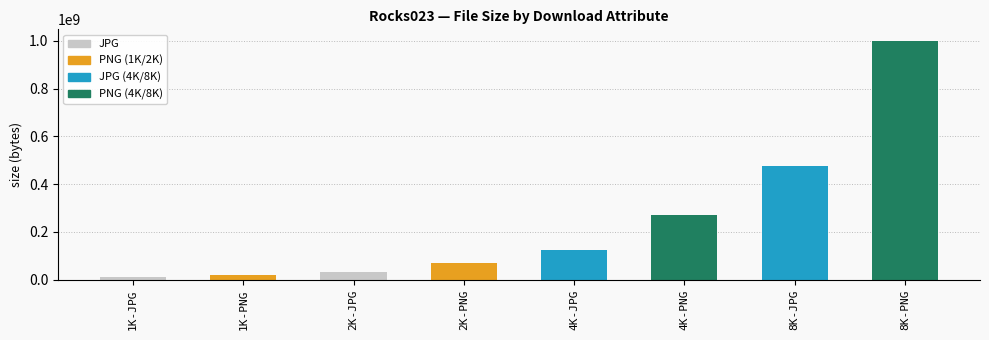

The value at 2K-PNG is 23845427. True or false?

False